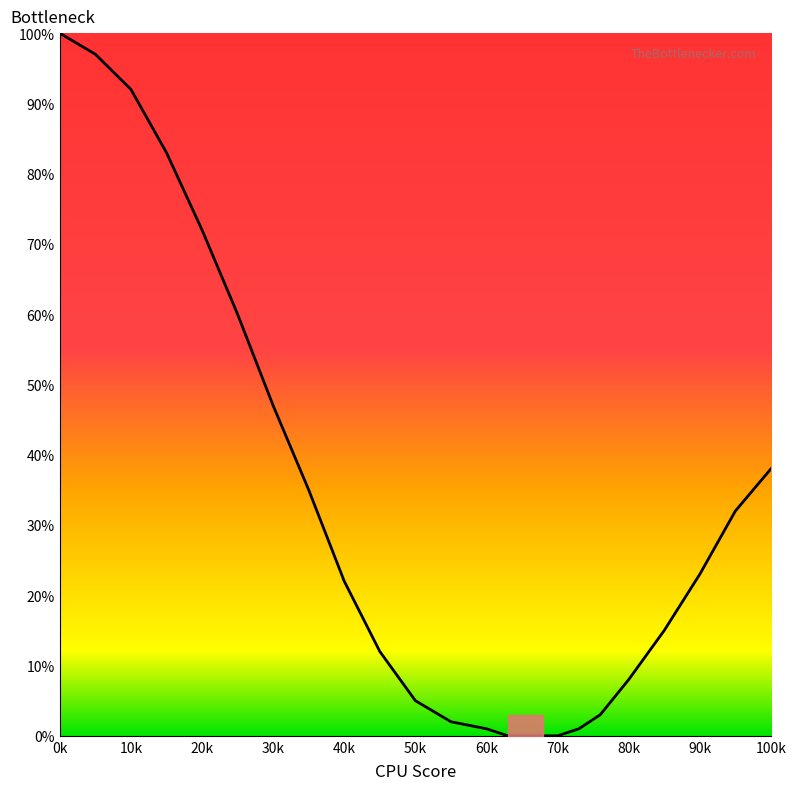

What is the difference between the maximum and minimum values?

100